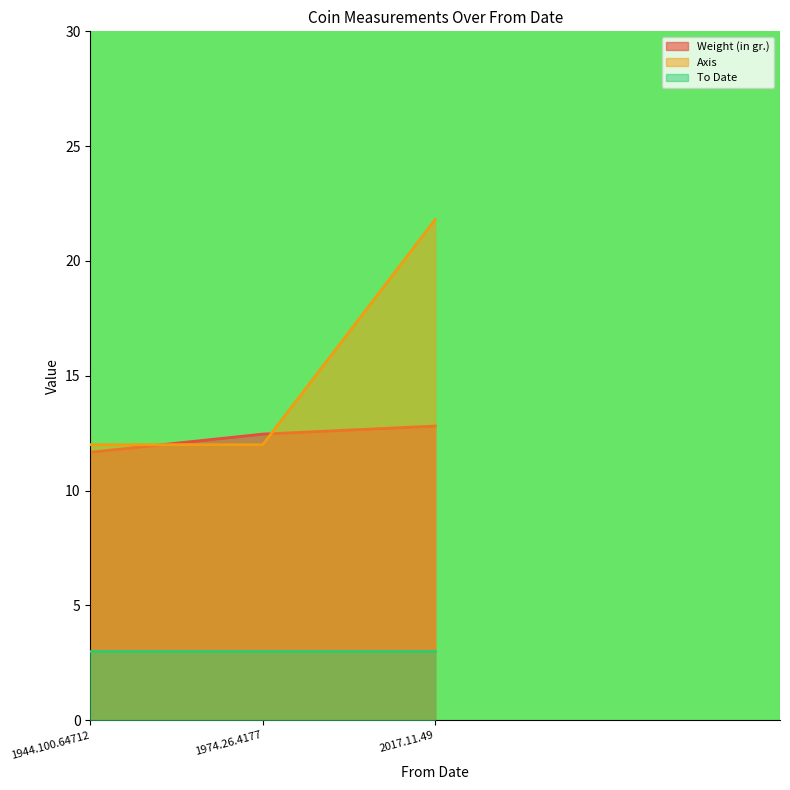

What is the spread (max minus min) of values at 2017.11.49?

18.8